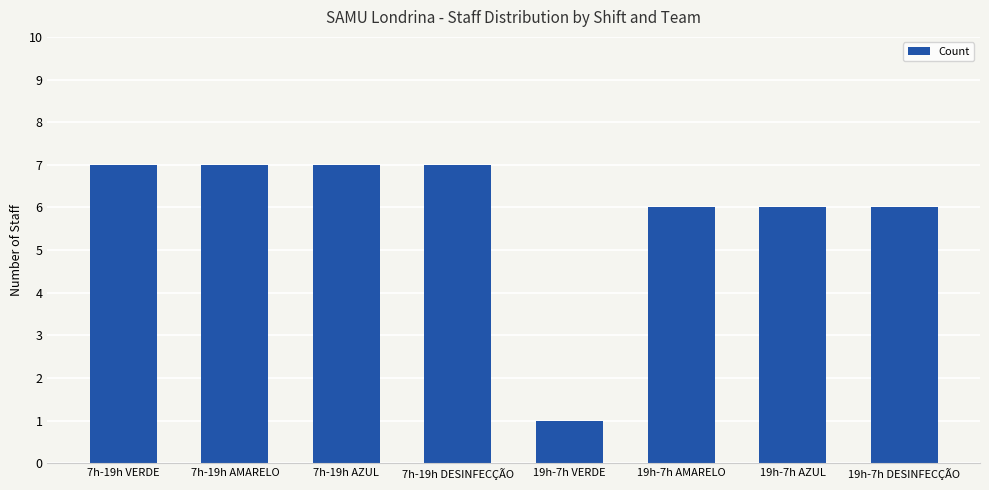

What is the value of the 3rd bar from the left?

7